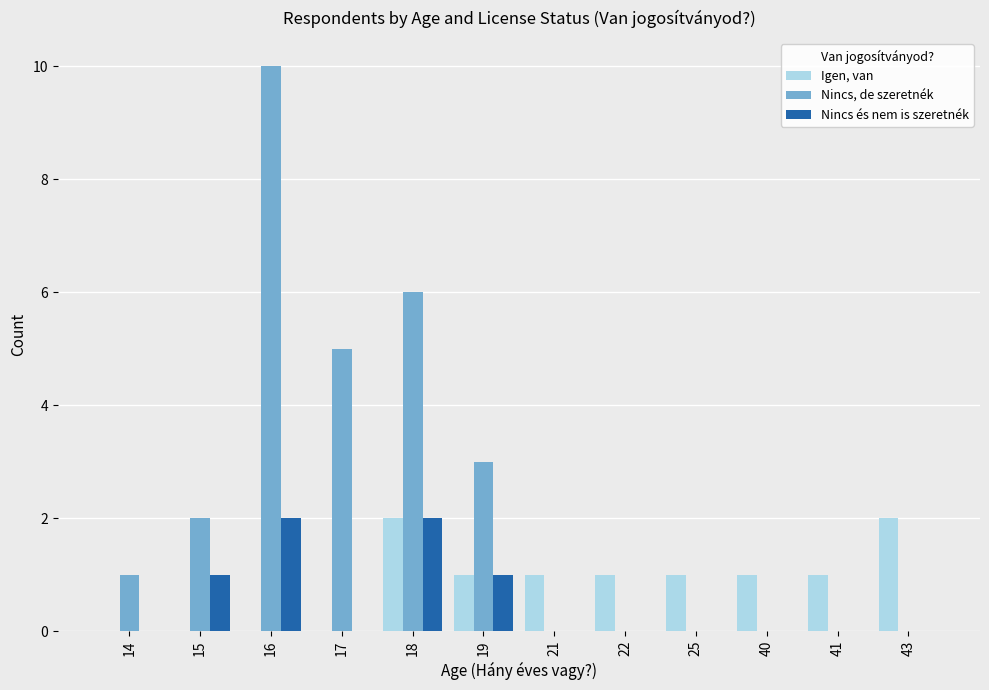

Reading left to right, transcribe all the data shown in this chart.

Igen, van: 0	0	0	0	2	1	1	1	1	1	1	2
Nincs, de szeretnék: 1	2	10	5	6	3	0	0	0	0	0	0
Nincs és nem is szeretnék: 0	1	2	0	2	1	0	0	0	0	0	0